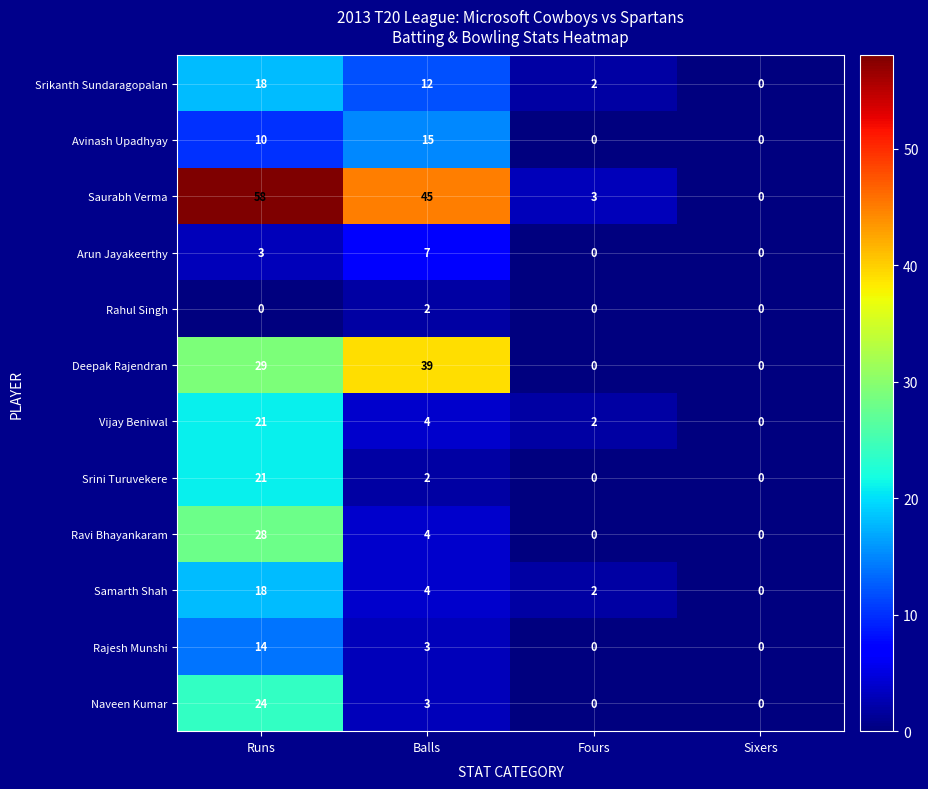

Rank the categories by Samarth Shah value from highest to lowest.

Runs, Balls, Fours, Sixers